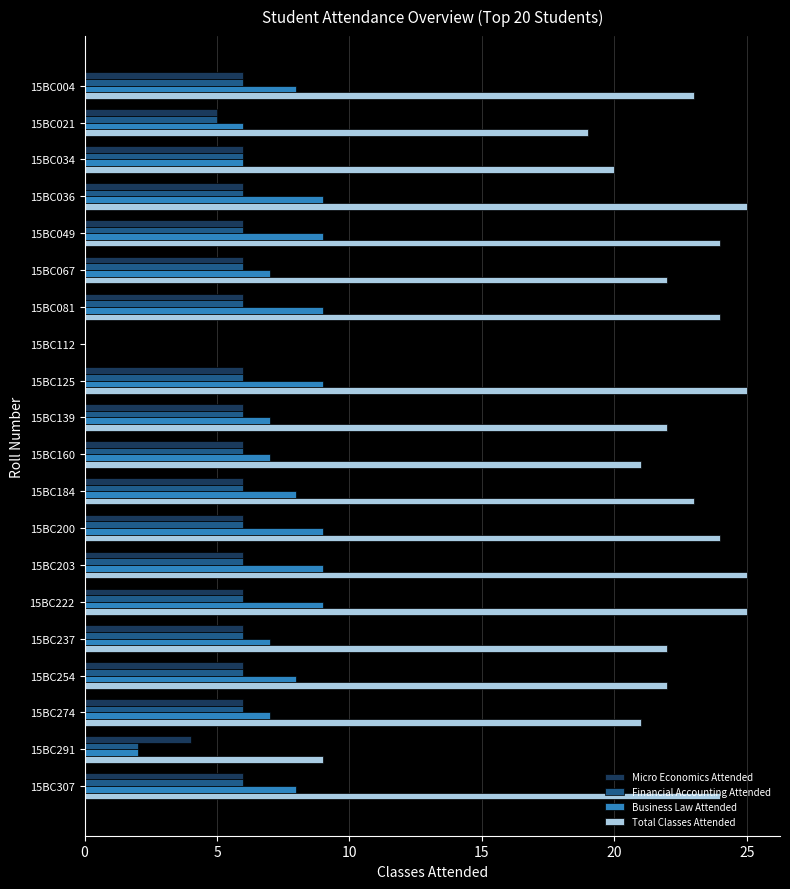

True or false: Business Law Attended has a value of 8 at 15BC254.

True